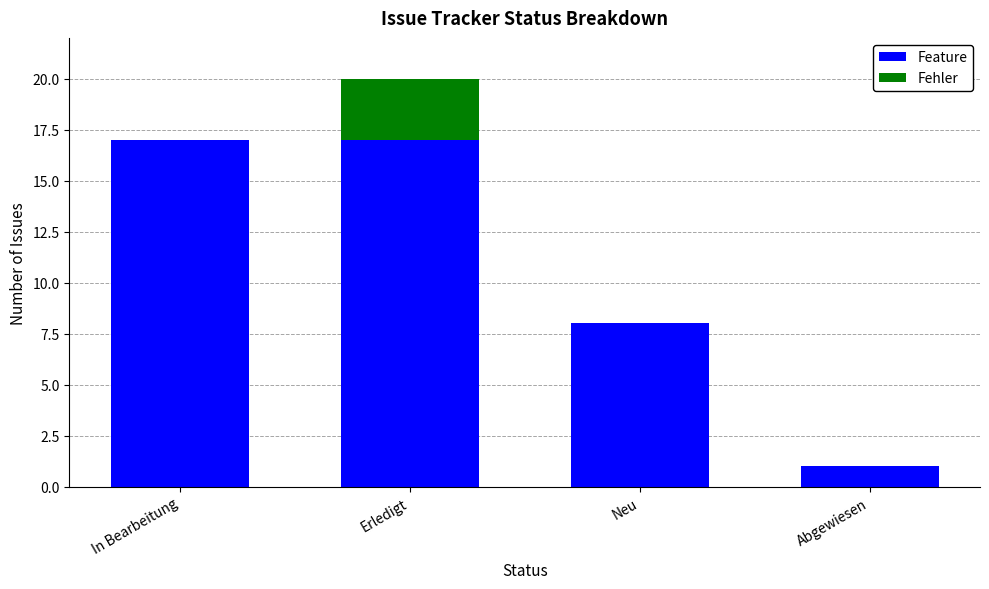

The Feature series shows 17 at In Bearbeitung. True or false?

True